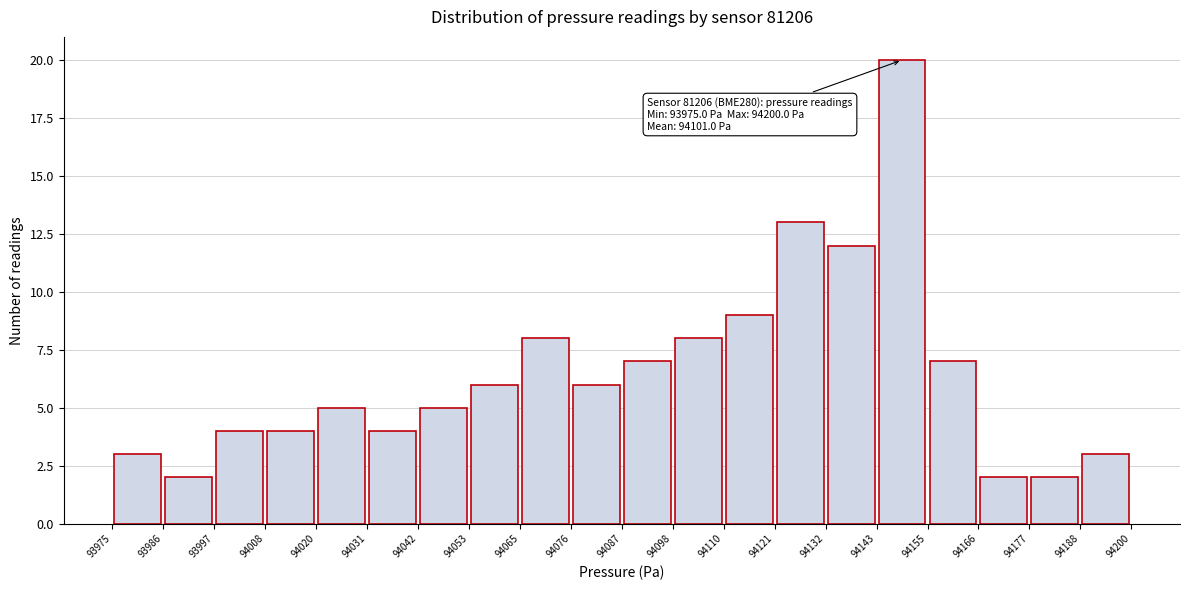

Over which range of the x-axis is the bar tallest?

94143 to 94155